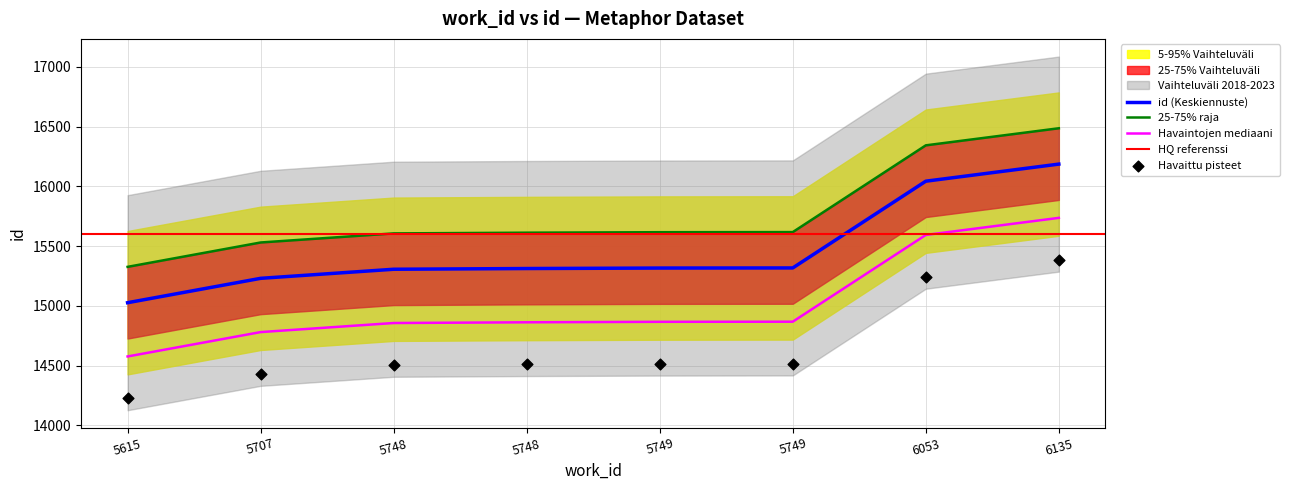

Which has a higher value, 5748 or 6053?

6053